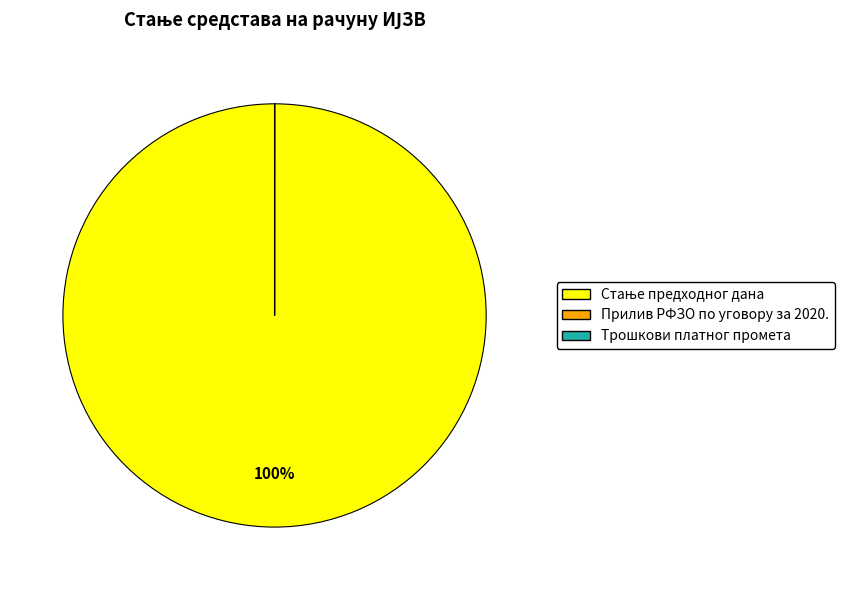

To the nearest percent, what is the difference between the largest and smallest slice percentages?

100%